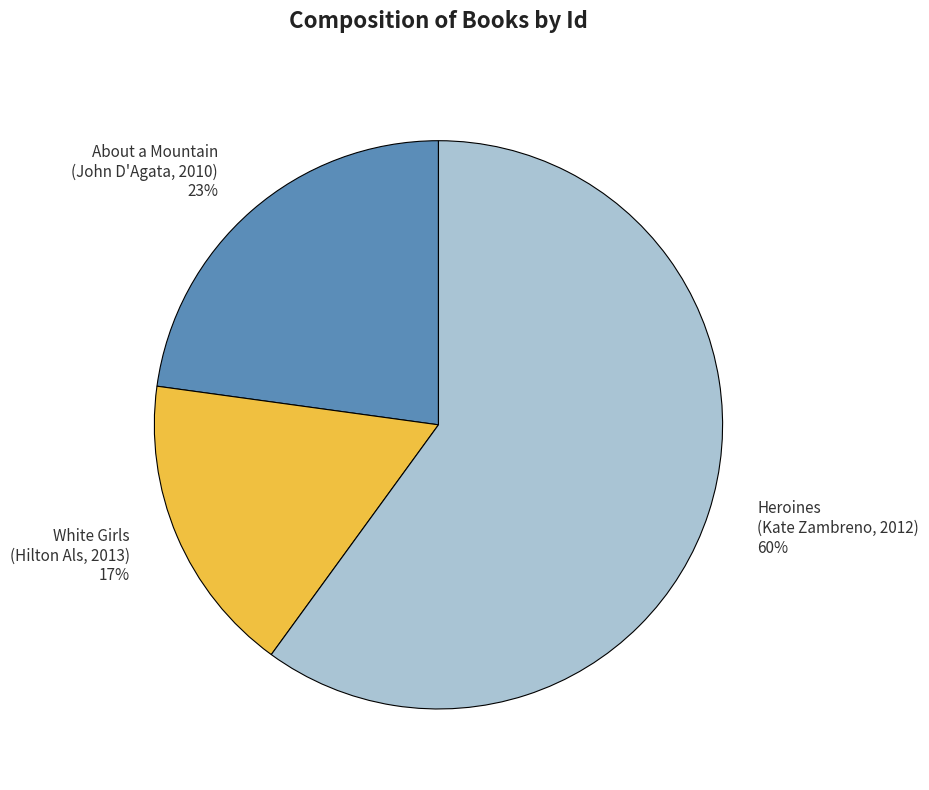

Does Heroines (Kate Zambreno, 2012) represent more than half of the total?

Yes